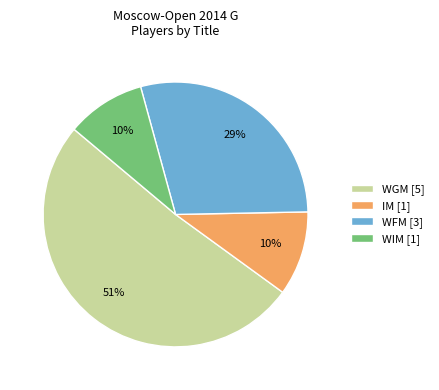

Is it true that WIM [1] is 10% of the pie?

True